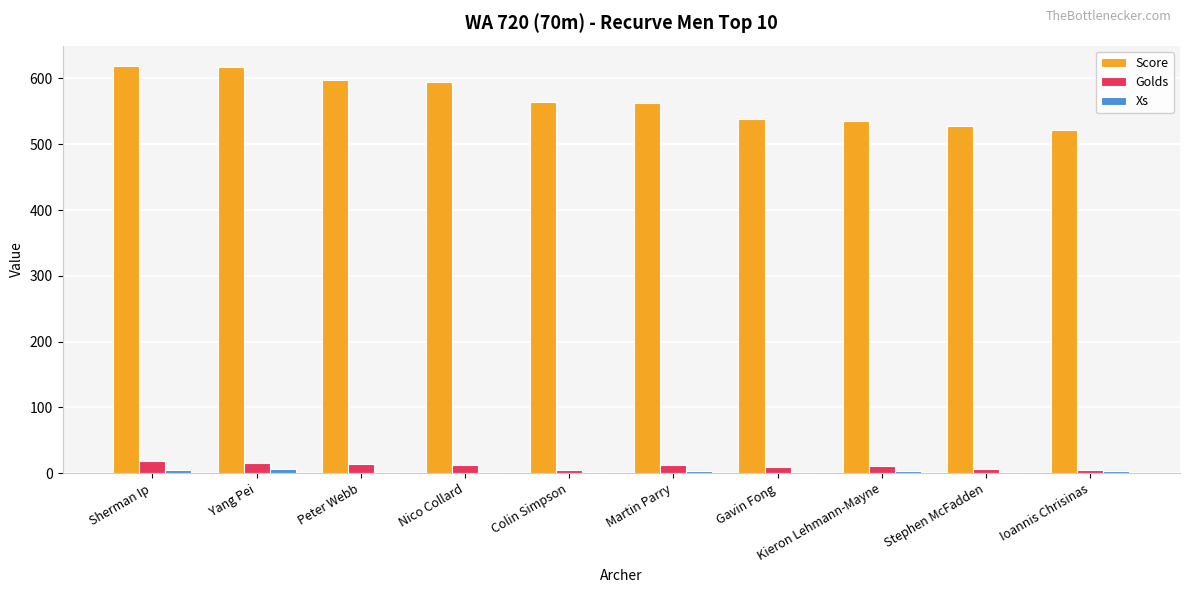

What is the greatest value displayed?

619